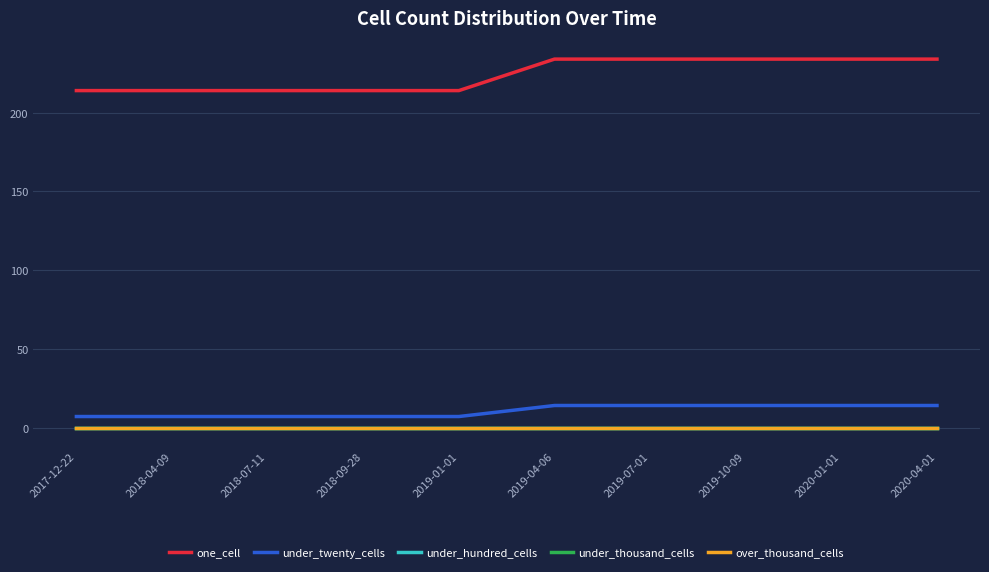

Is it true that under_twenty_cells equals 7 at 2018-04-09?

True